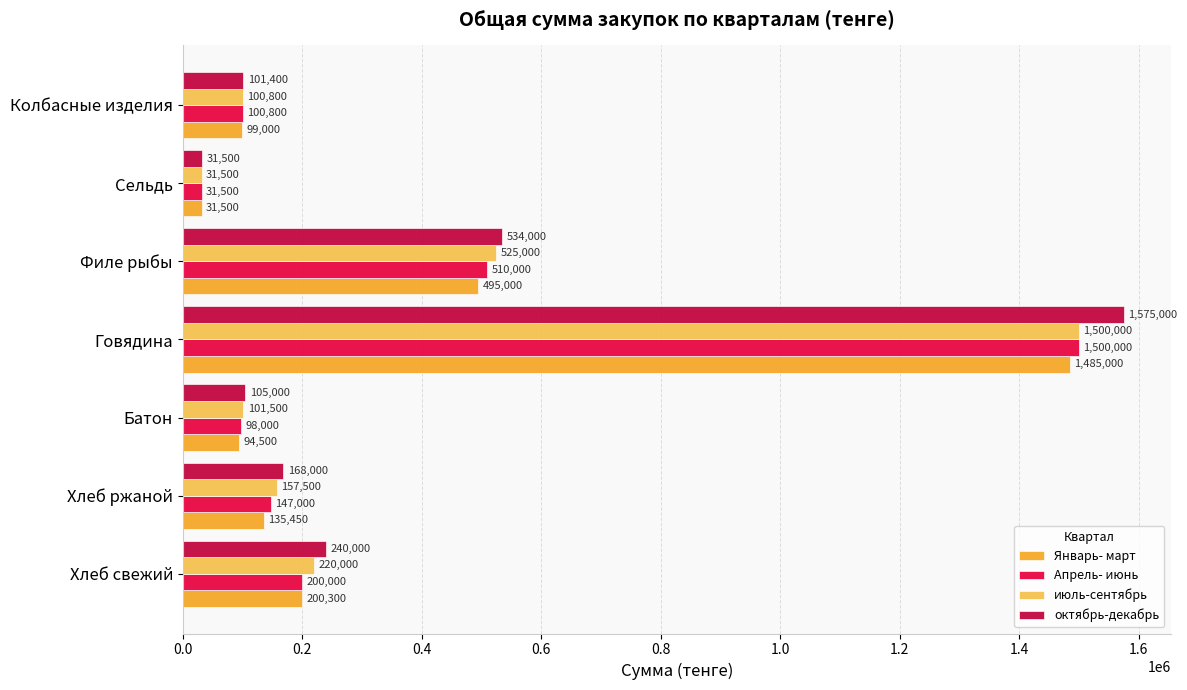

What is the smallest value displayed?

31500